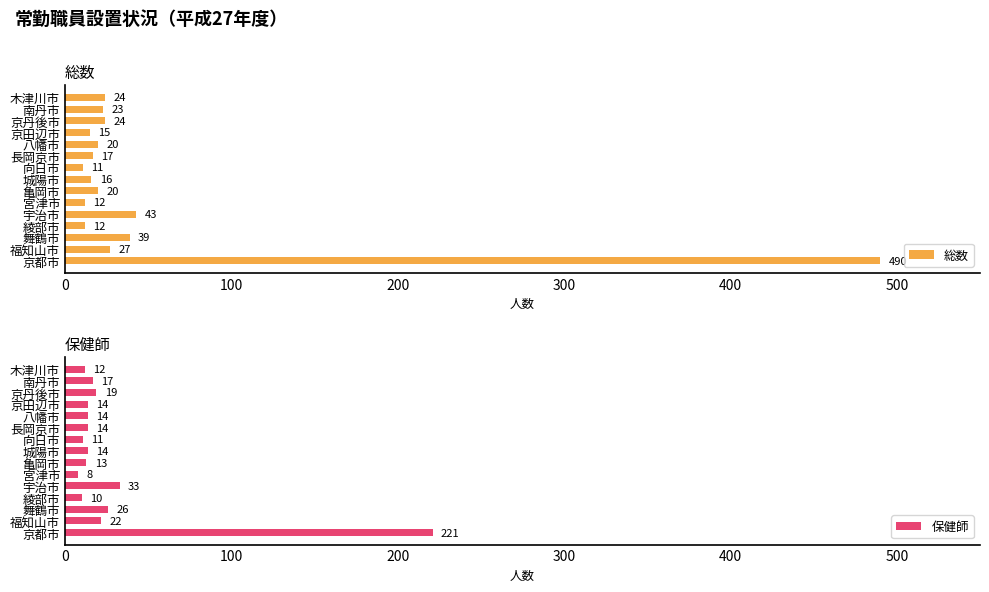

How many data points does each series have?

15